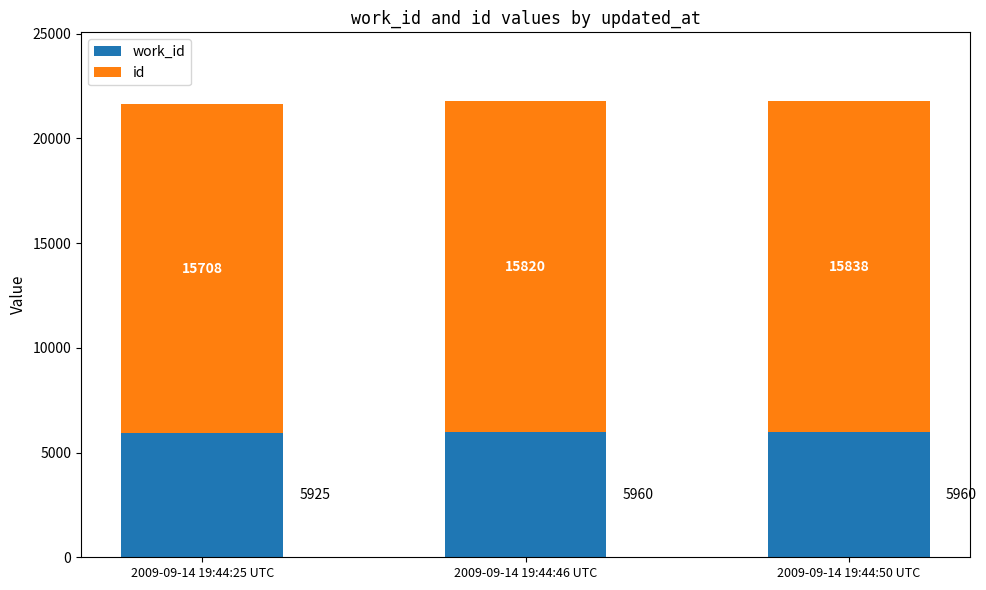

What is the total value across all series at 2009-09-14 19:44:50 UTC?

21798